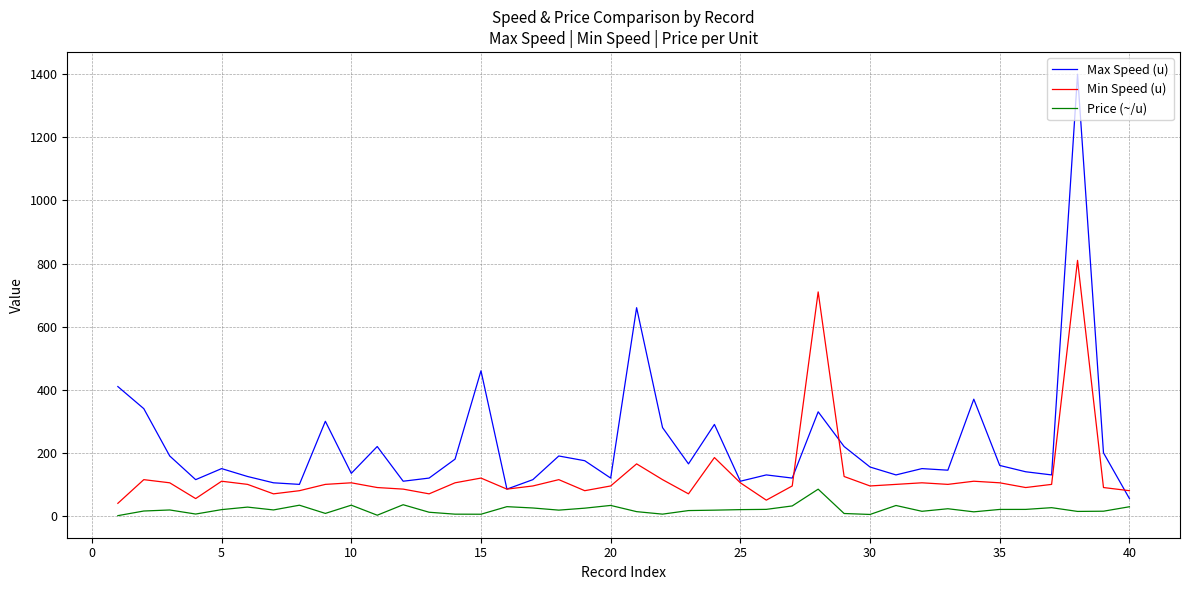

What is the average value of the Price (~/u) series?

20.2